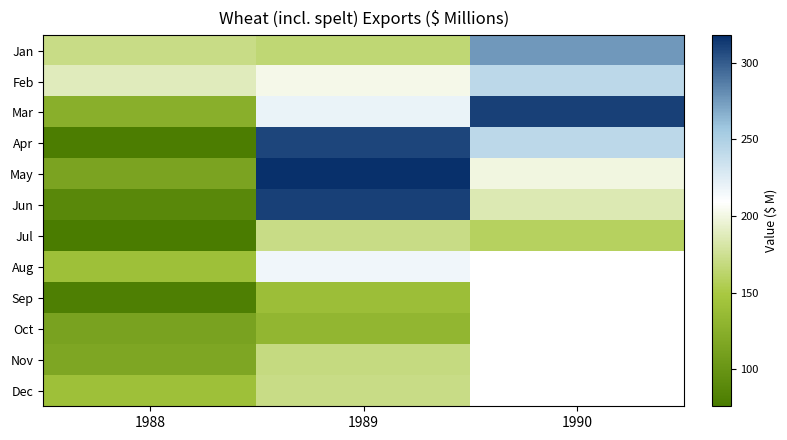

Where is Aug nearest to the value 179?

1988